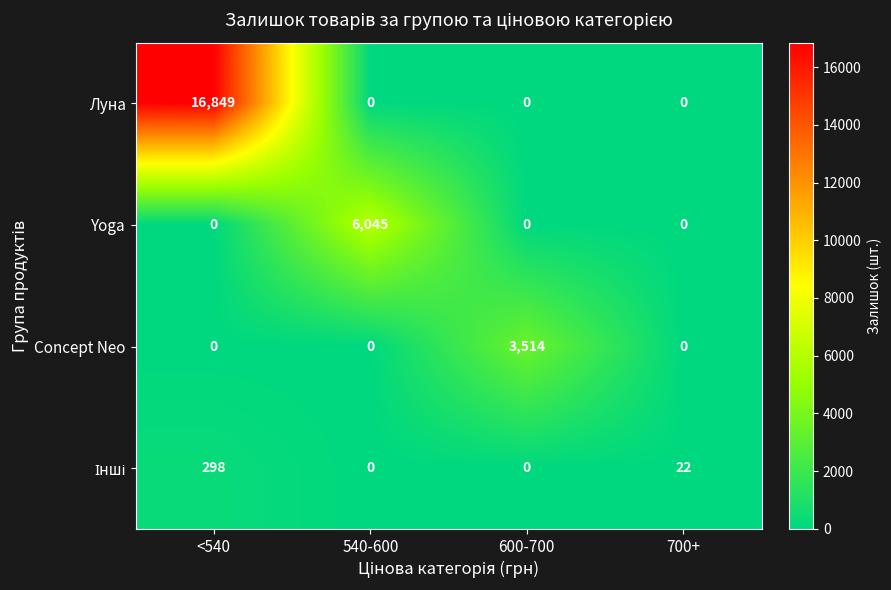

What is the sum of the Луна values at <540 and 700+?

16849